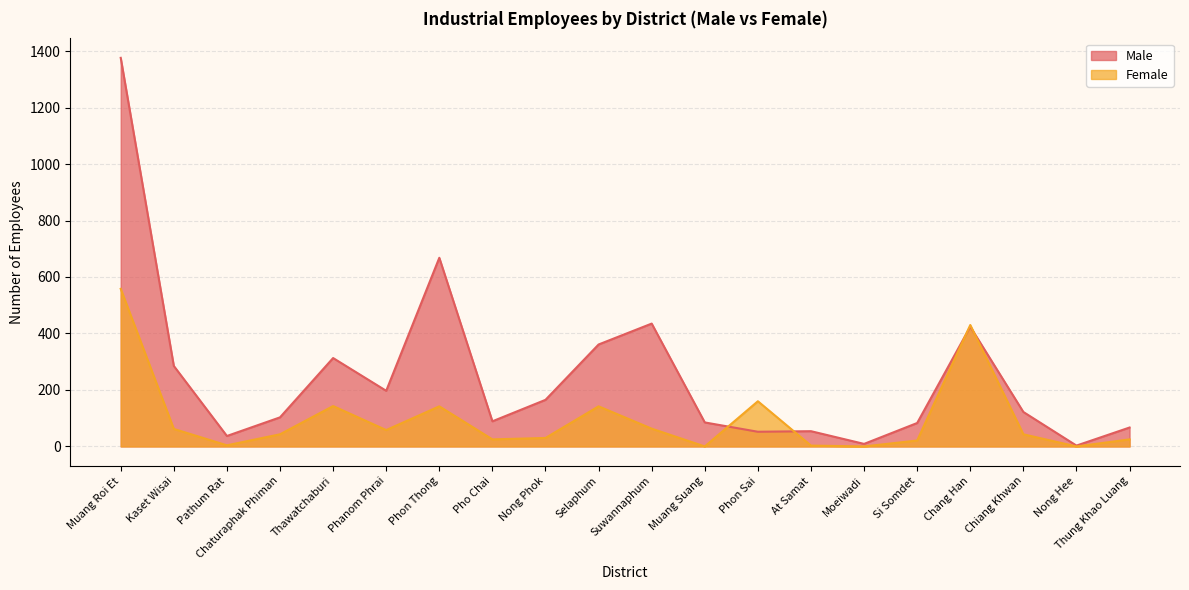

Is it true that Male equals 1 at Nong Hee?

False